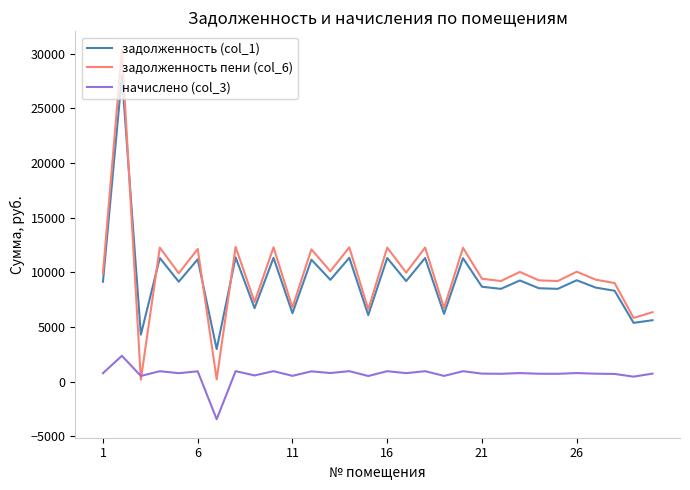

Which series has the largest range (max minus min)?

задолженность пени (col_6)